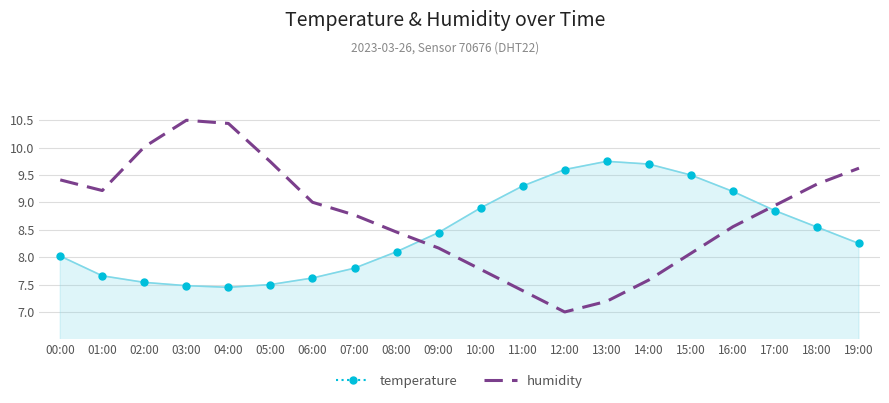

At which category does the chart reach its minimum across all series?

12:00